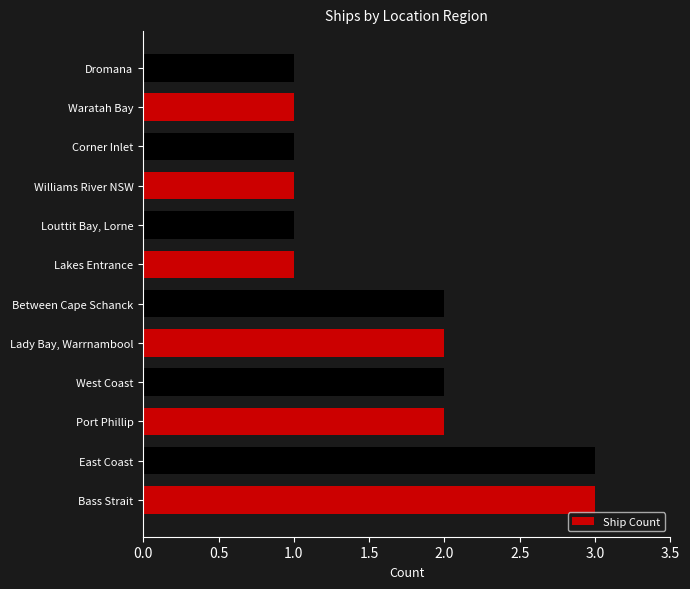

The chart shows a value of 1 at Louttit Bay, Lorne. True or false?

True